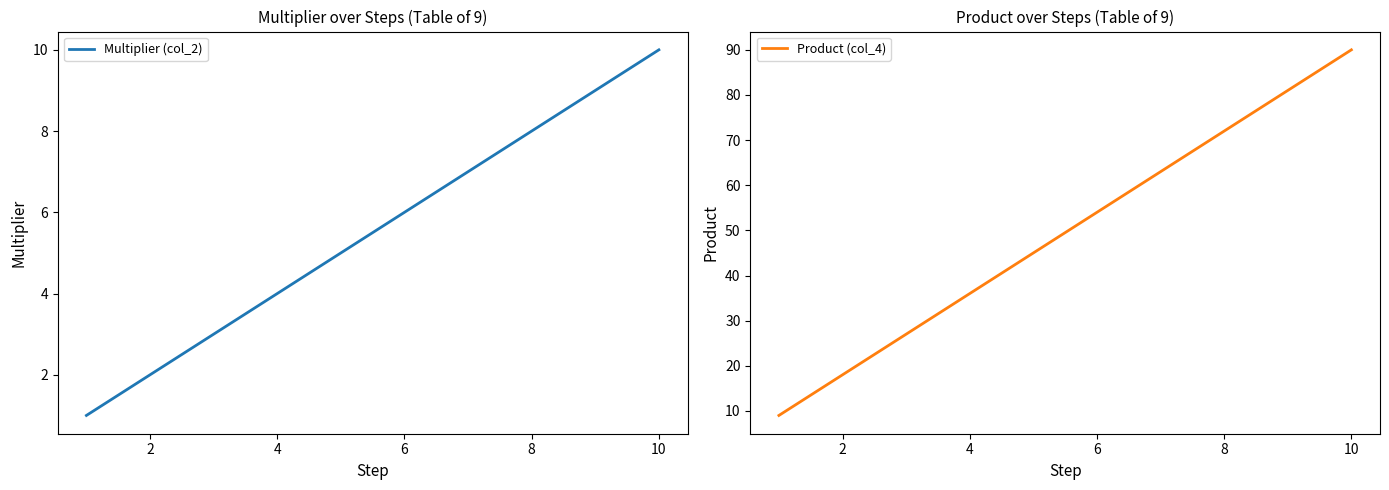

True or false: Multiplier (col_2) has more than 2 points higher than both neighbors.

False